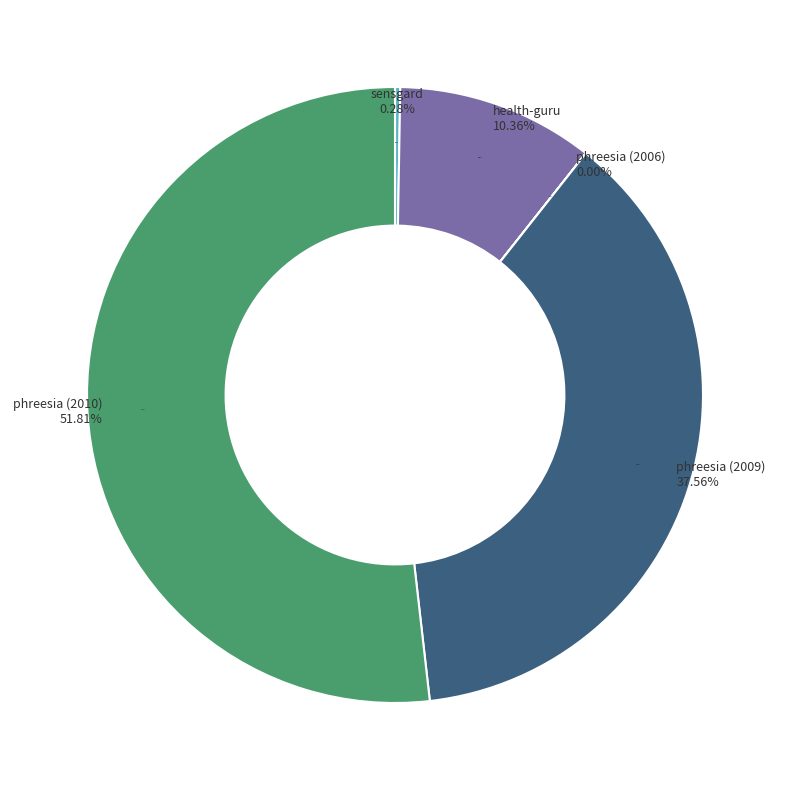

Which slice is the smallest?

phreesia (2006)